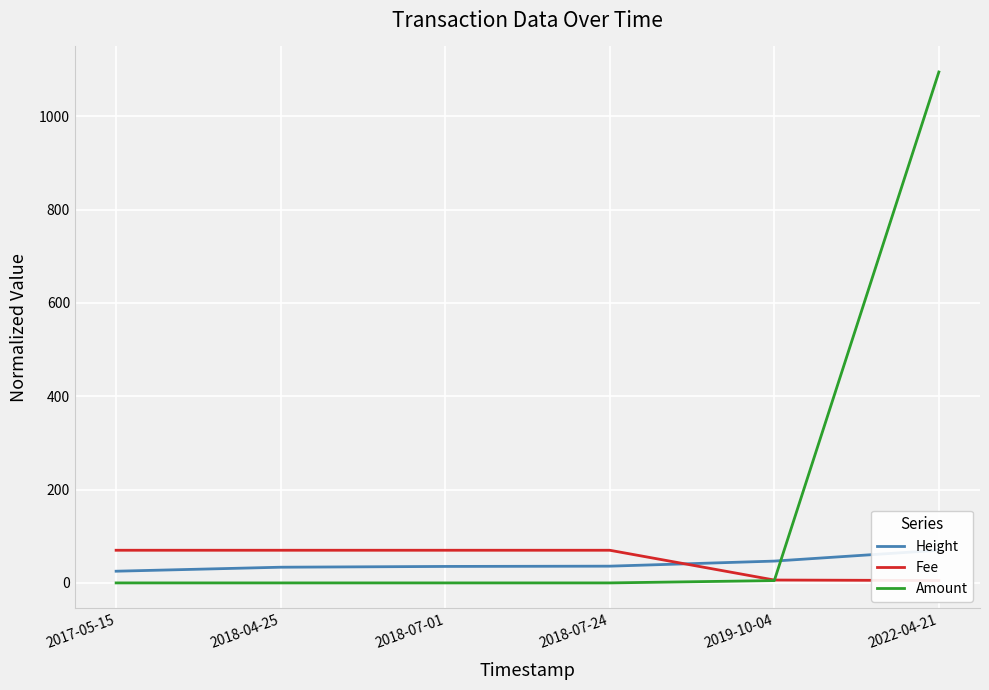

What are all the series names shown in the legend?

Height, Fee, Amount